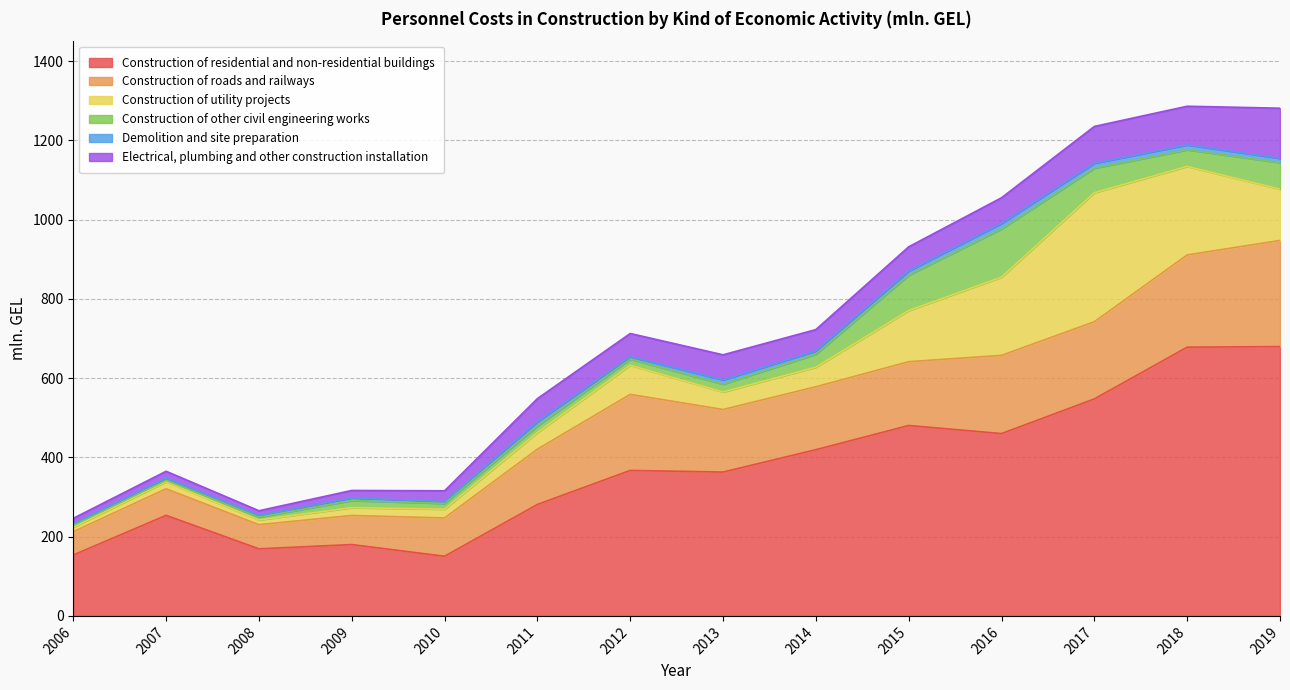

True or false: Construction of utility projects has a value of 79.1 at 2013.

False